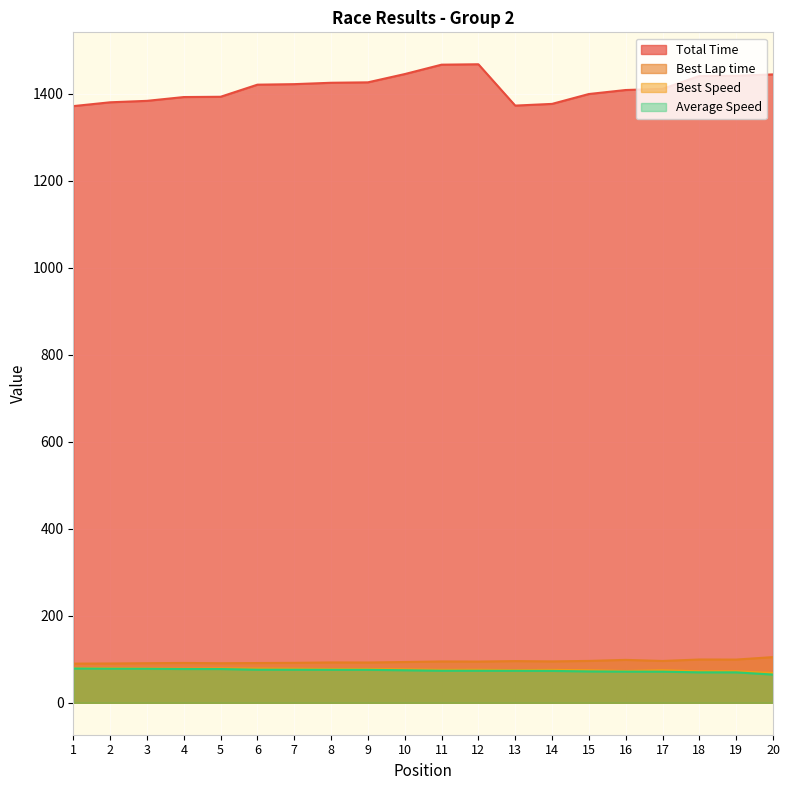

How many lines are shown in the chart?

4